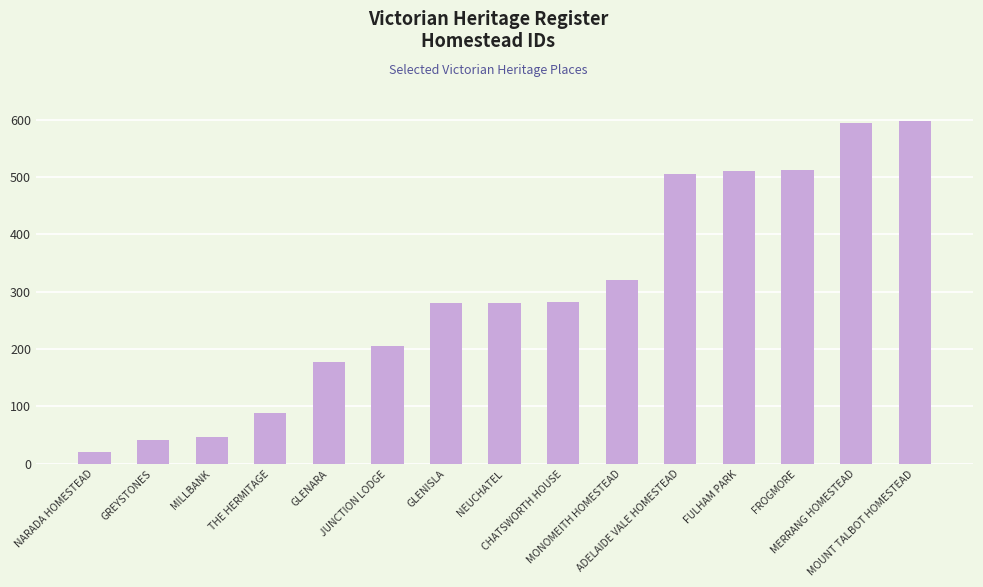

How many data points are less than 281?

7